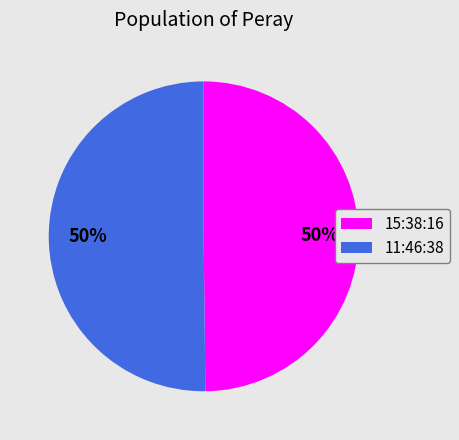

To the nearest percent, what is the combined percentage of 15:38:16 and 11:46:38?

100%